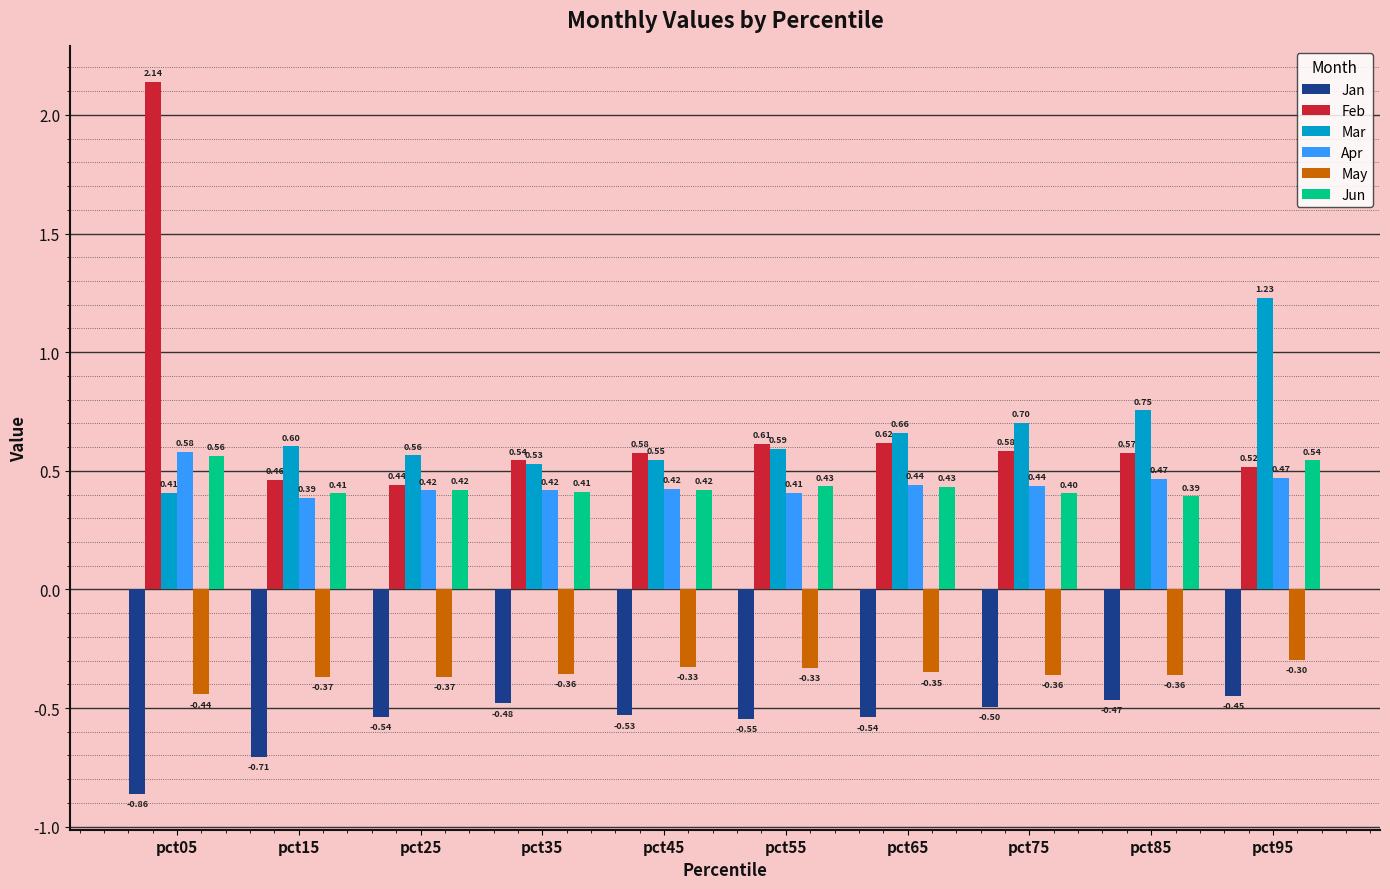

What is the sum of all Mar values?

6.6